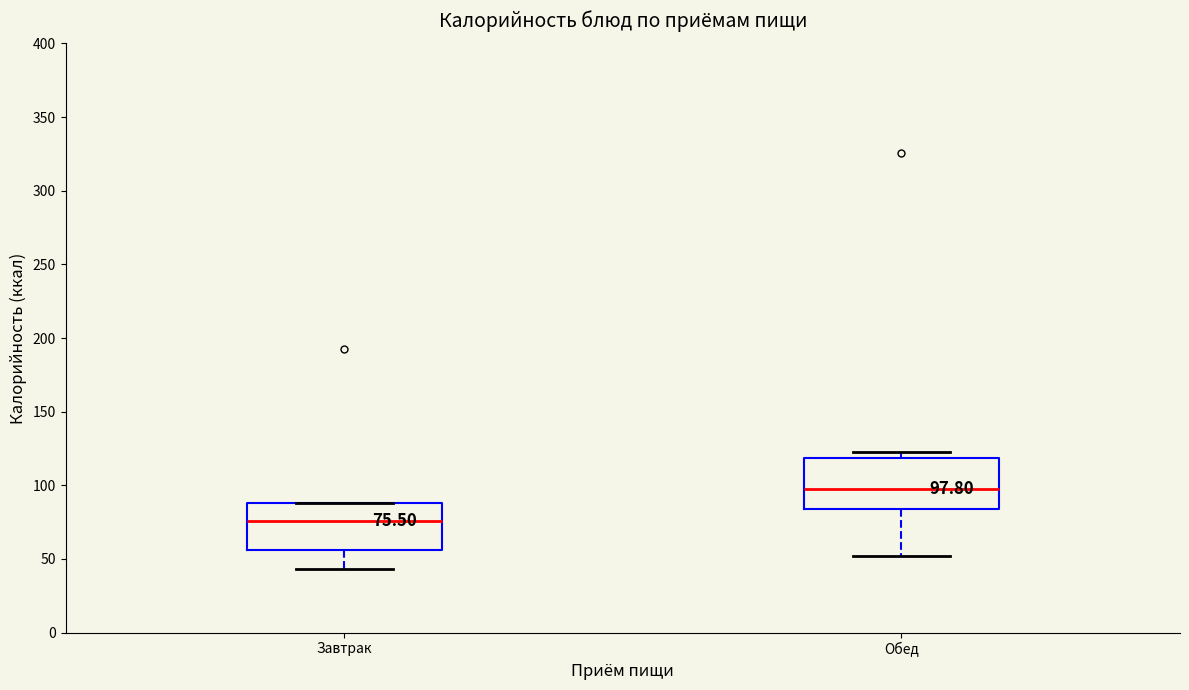

Which box's median line is the lowest?

Завтрак